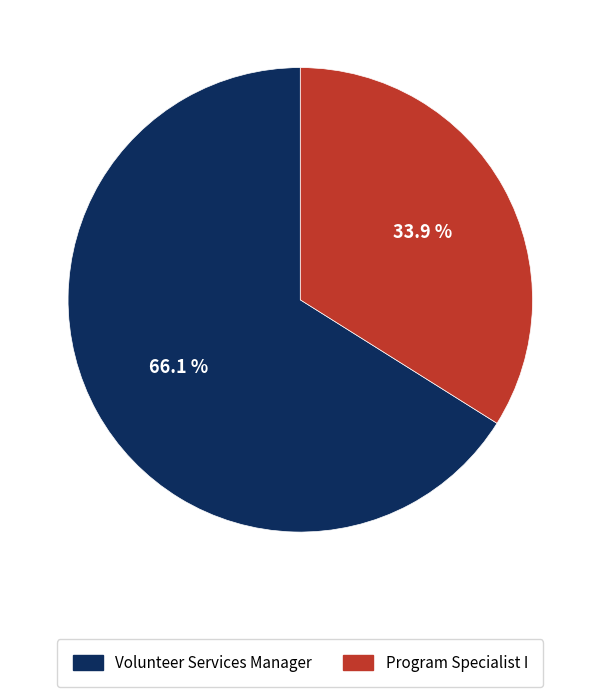

Combined, what portion of the pie is Volunteer Services Manager and Program Specialist I?

100.0%